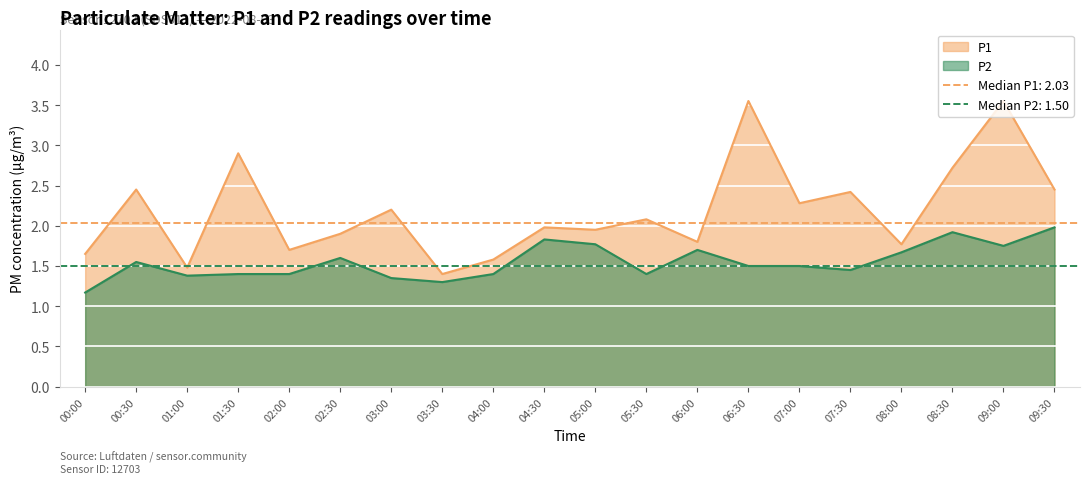

Rank the series at 07:00 from highest to lowest value.

P1, P2